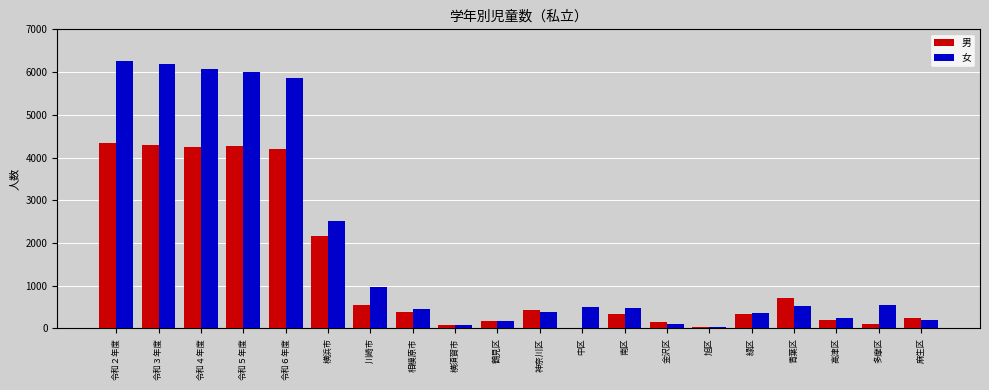

Is it true that 男 equals -1928 at 中区?

False